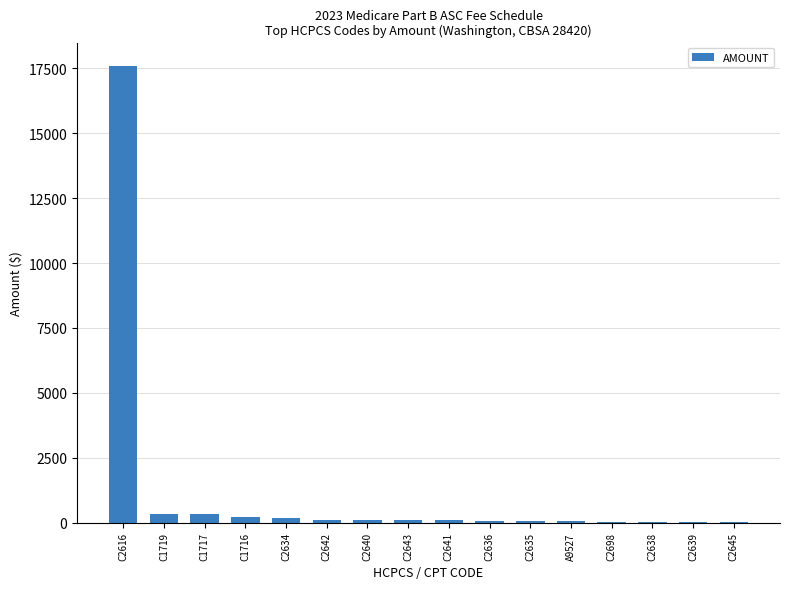

At which category does the chart reach its peak across all series?

C2616